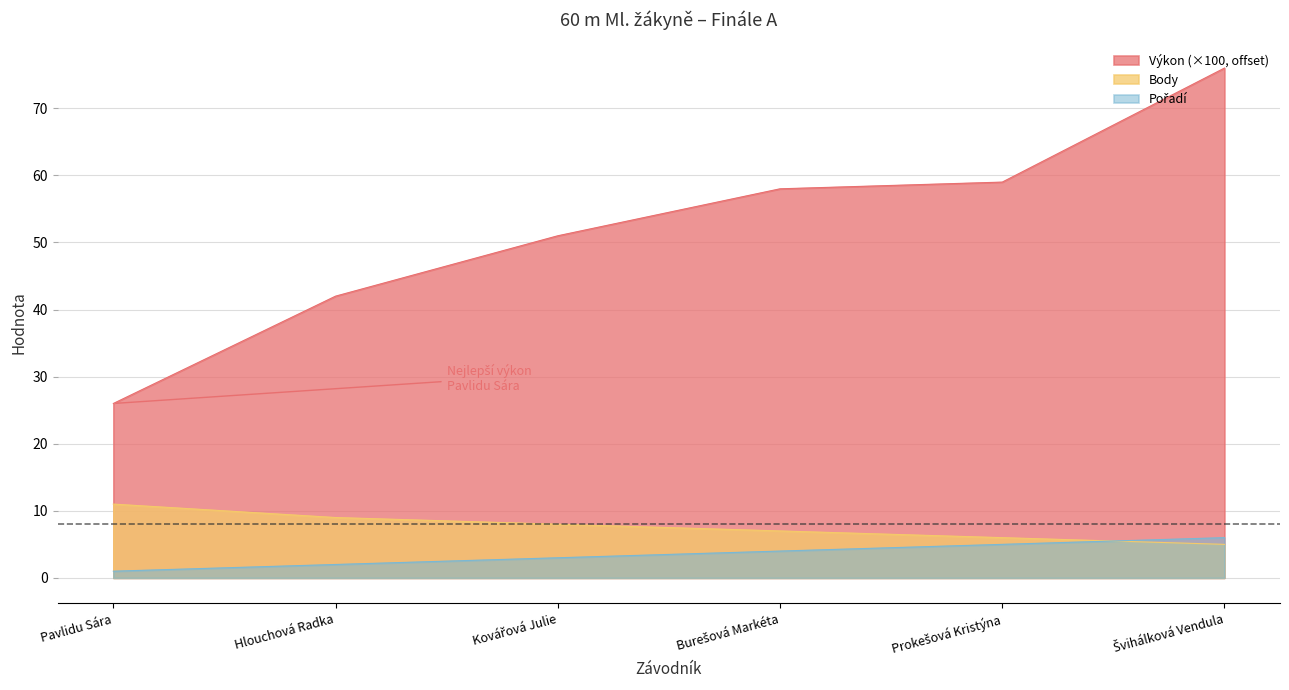

Which series has the largest total across all categories?

Výkon (×100, offset)